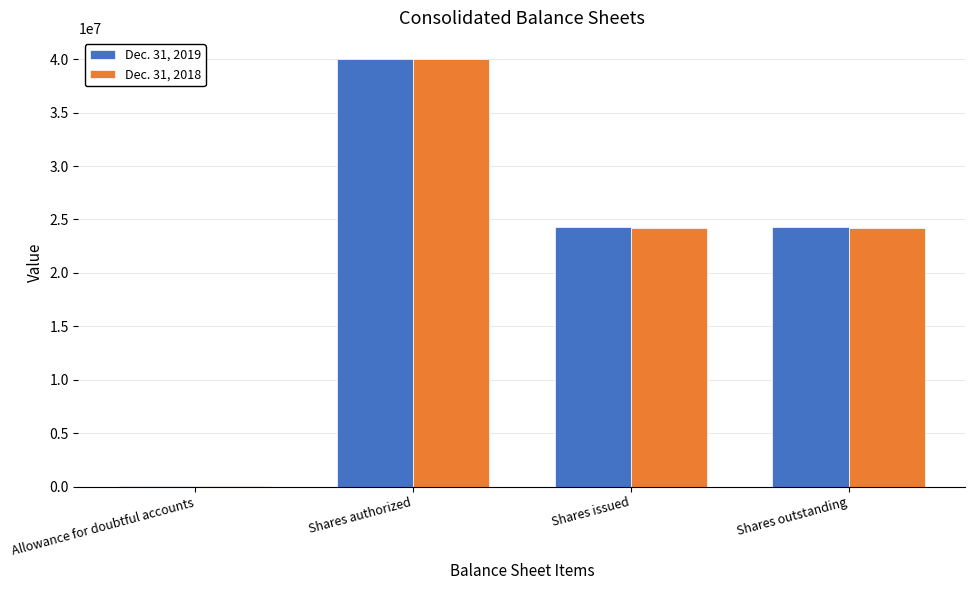

Is it true that Dec. 31, 2019 equals 24296000 at Shares outstanding?

True